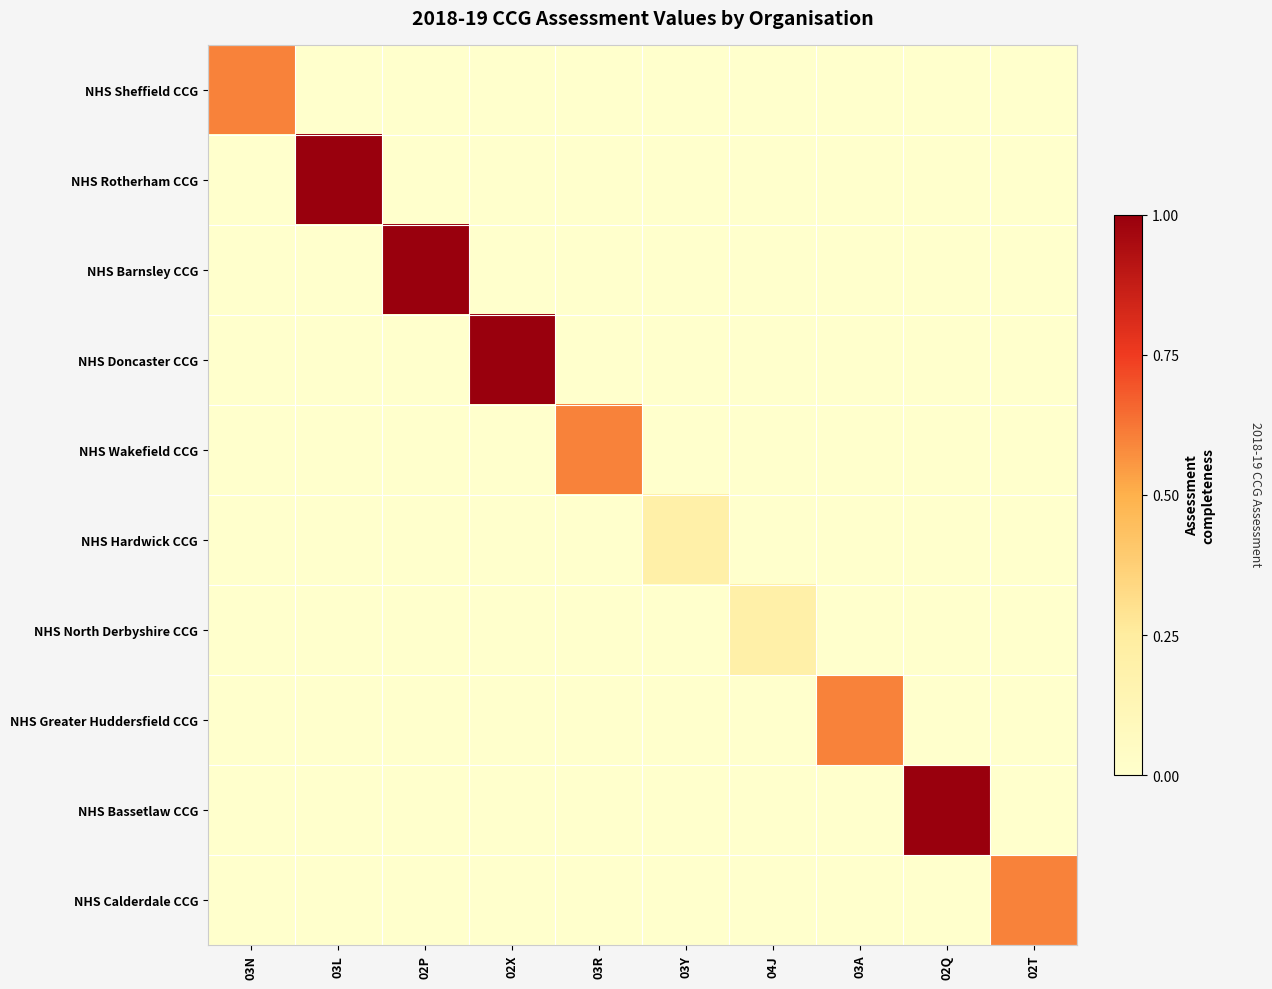

How many data points does each series have?

10